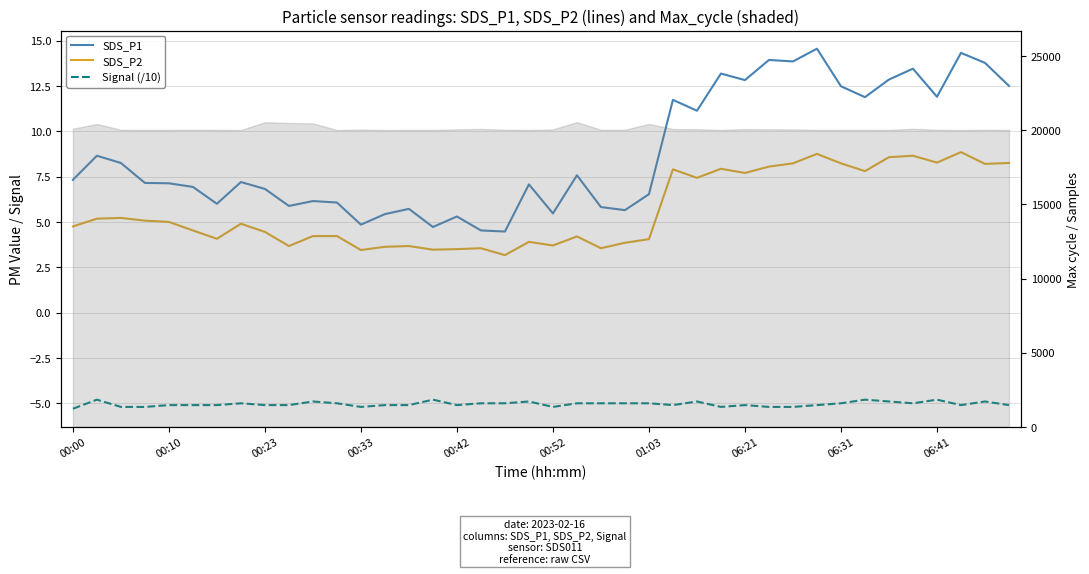

True or false: SDS_P2 has more than 0 interior local peaks.

True